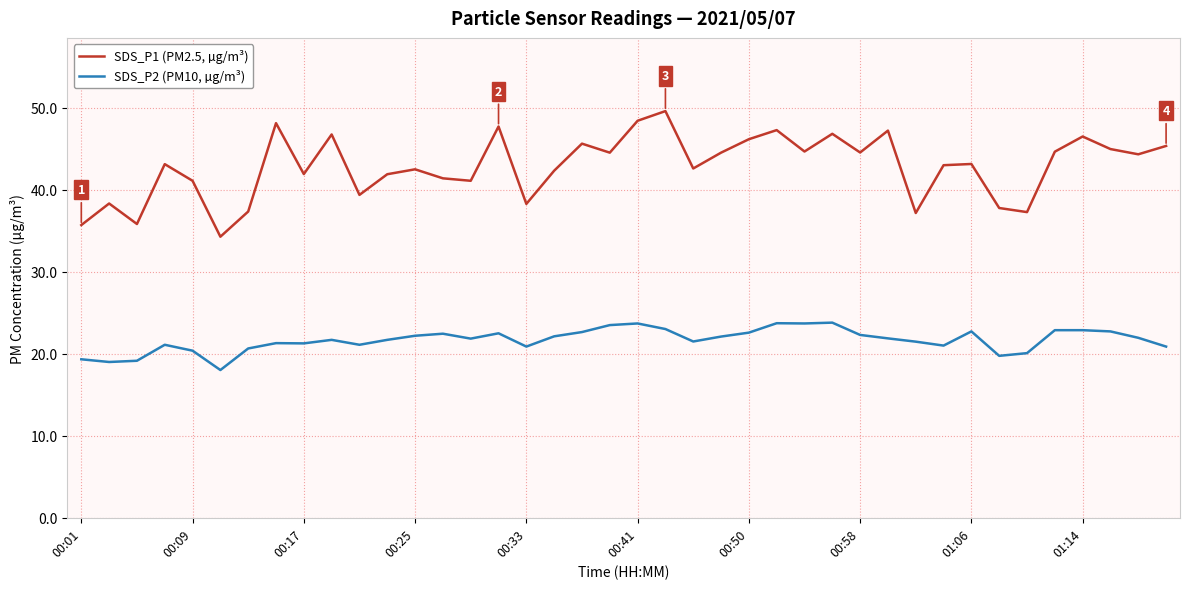

True or false: SDS_P2 (PM10, µg/m³) and SDS_P1 (PM2.5, µg/m³) intersect in this chart.

False